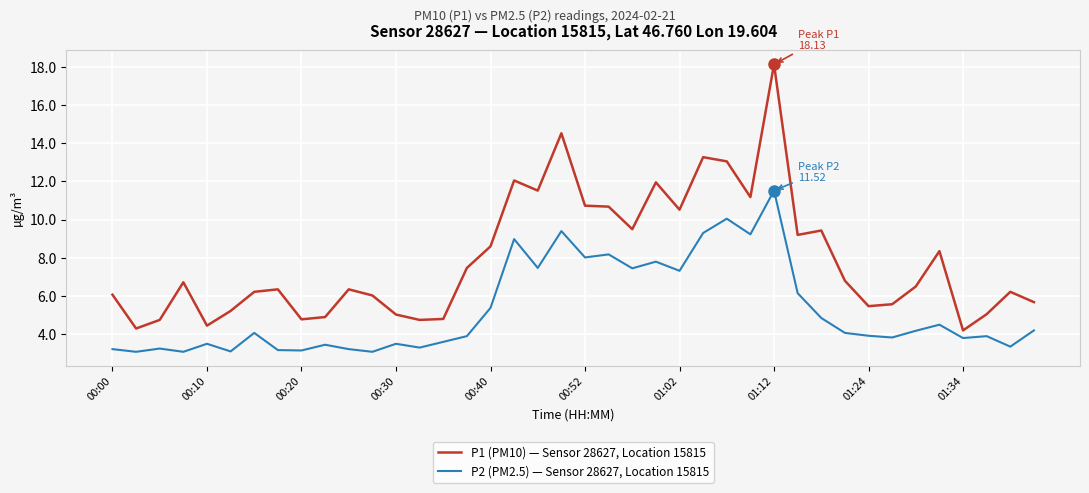

True or false: P2 (PM2.5) — Sensor 28627, Location 15815 and P1 (PM10) — Sensor 28627, Location 15815 intersect in this chart.

False